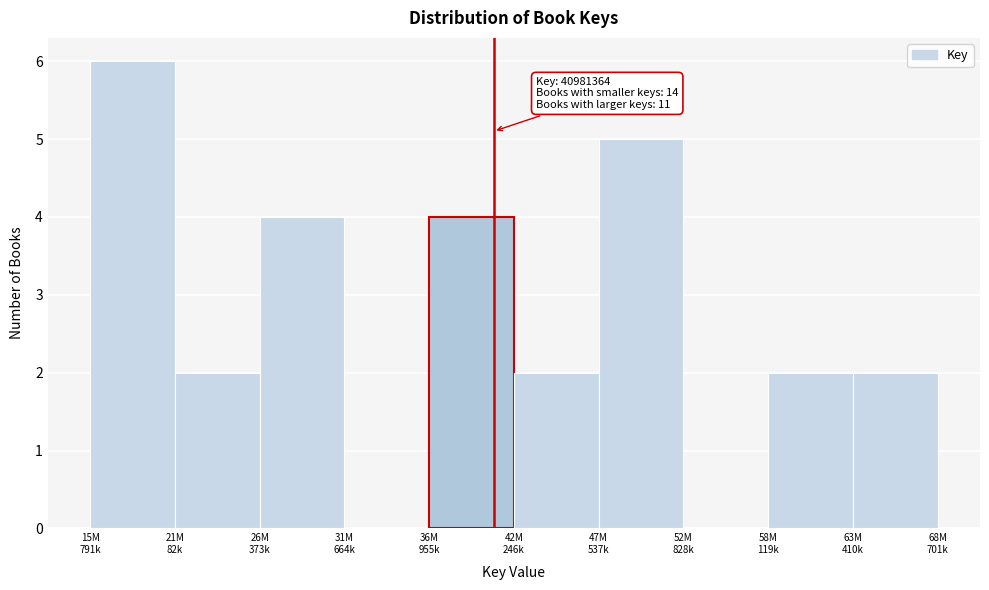

What is the sum of all values?

27